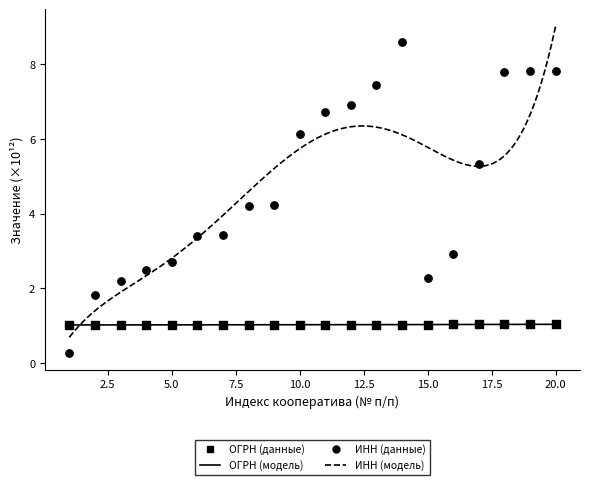

At which category is the sum across all series the highest?

14